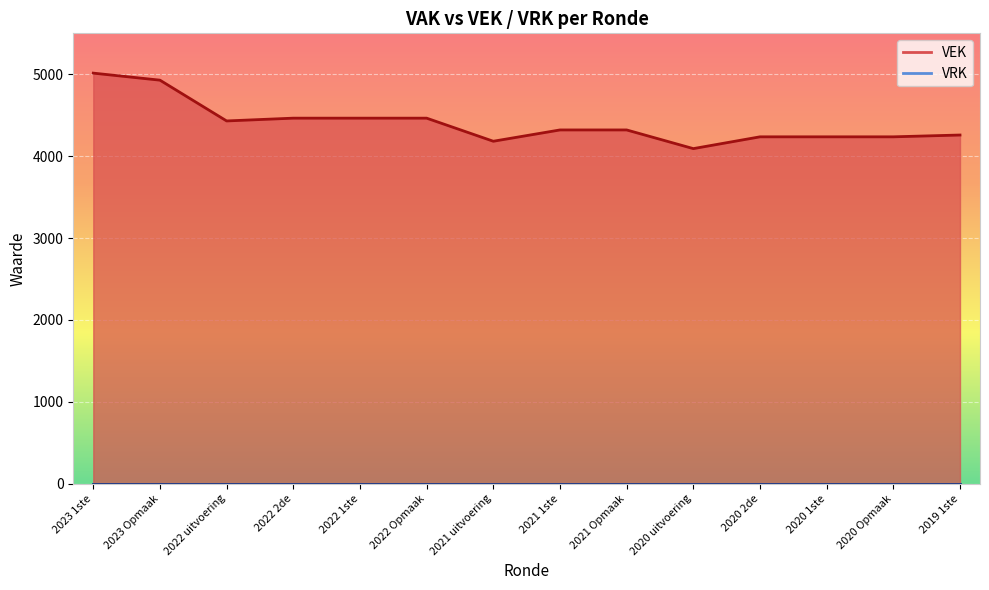

What is the label of the 8th point from the right?

2021 uitvoering